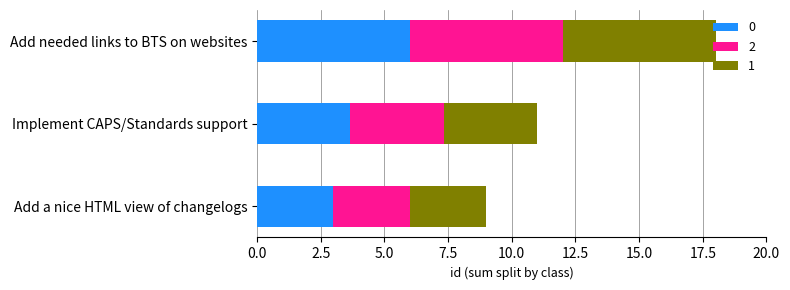

What is the lowest value of the 0 series?

3.0